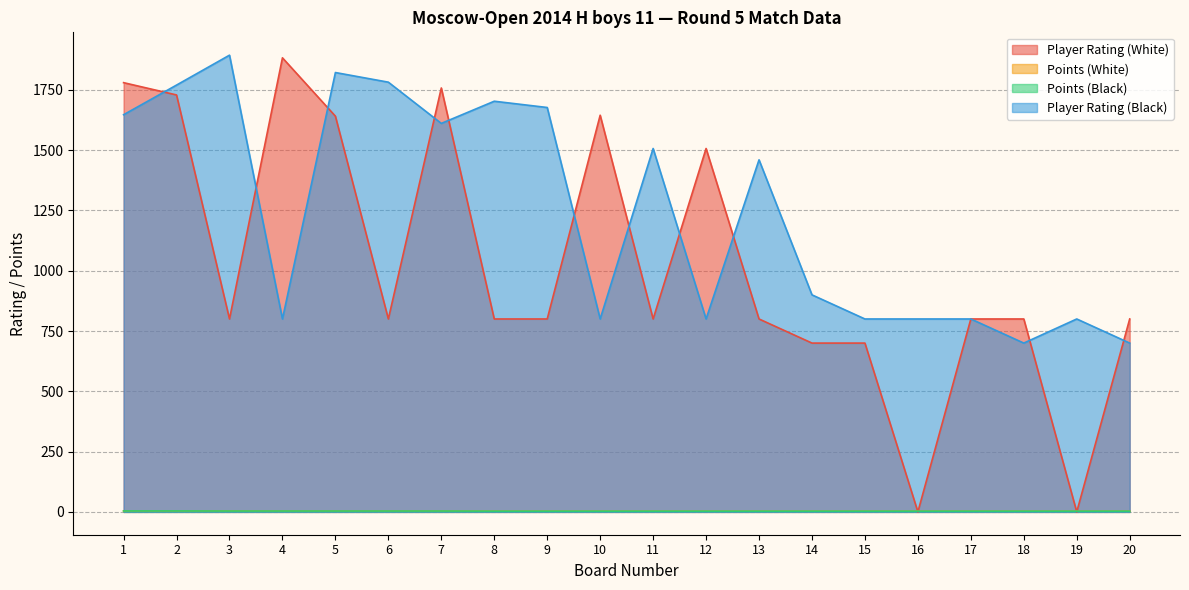

At which label is Player Rating (Black) closest to 1297?

13